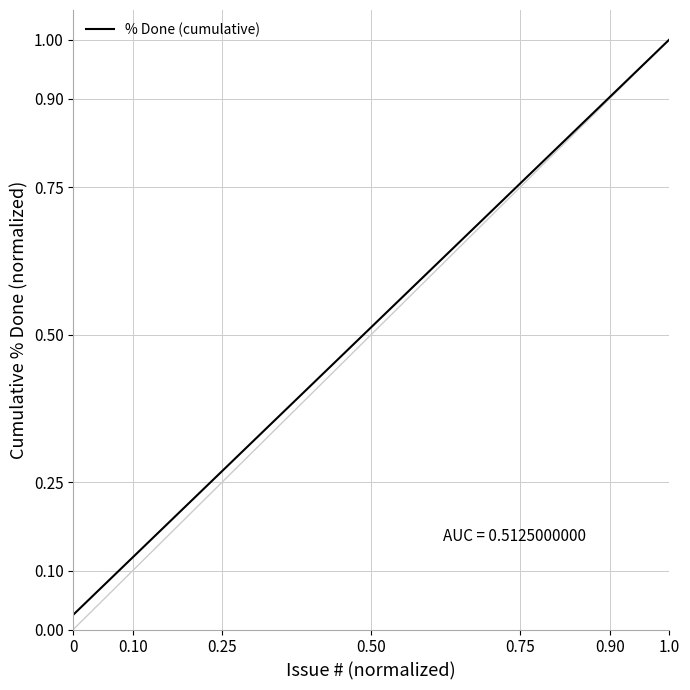

The value at 1.0 is 0.7. True or false?

False